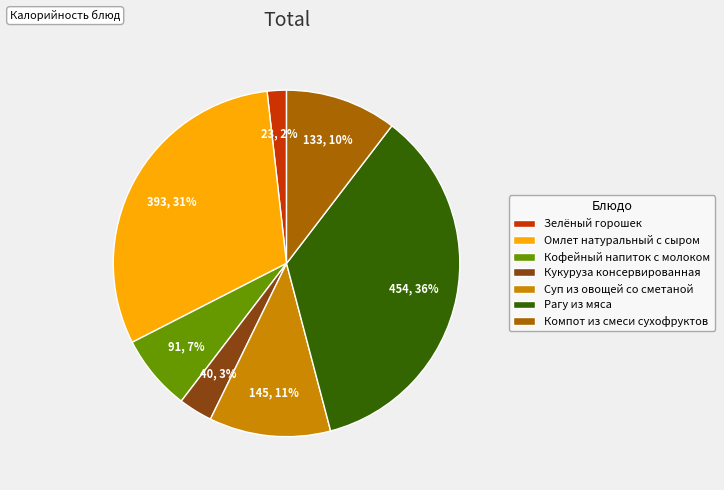

Which slice is the largest?

Рагу из мяса